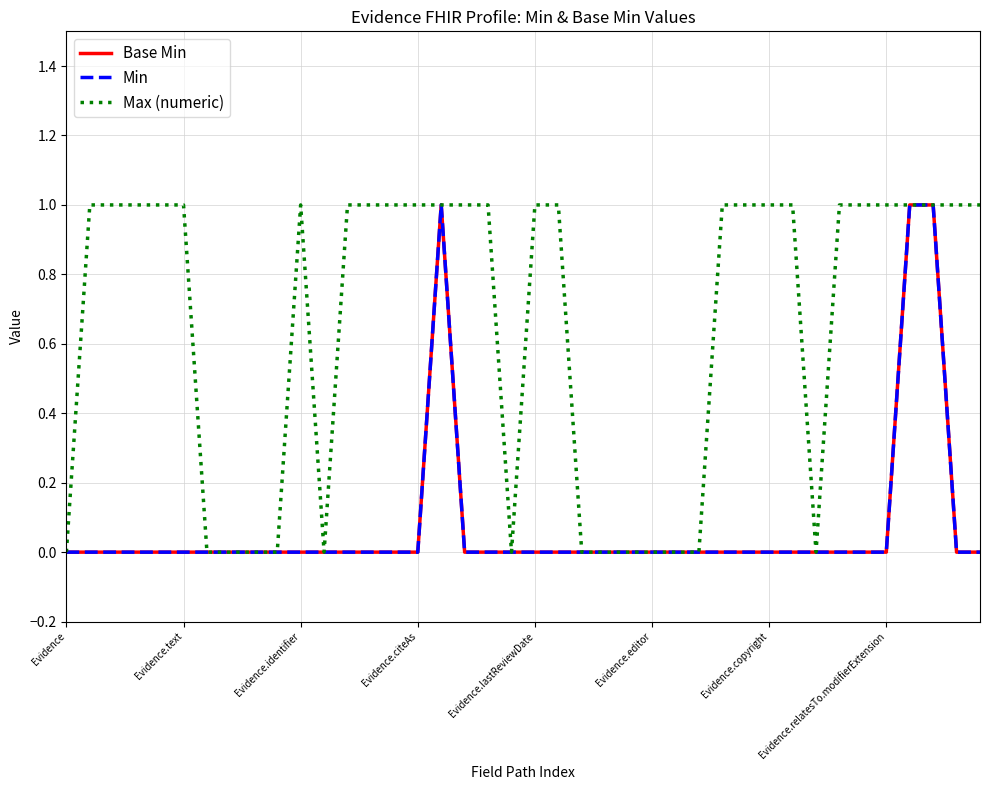

Does the chart have visible grid lines?

Yes